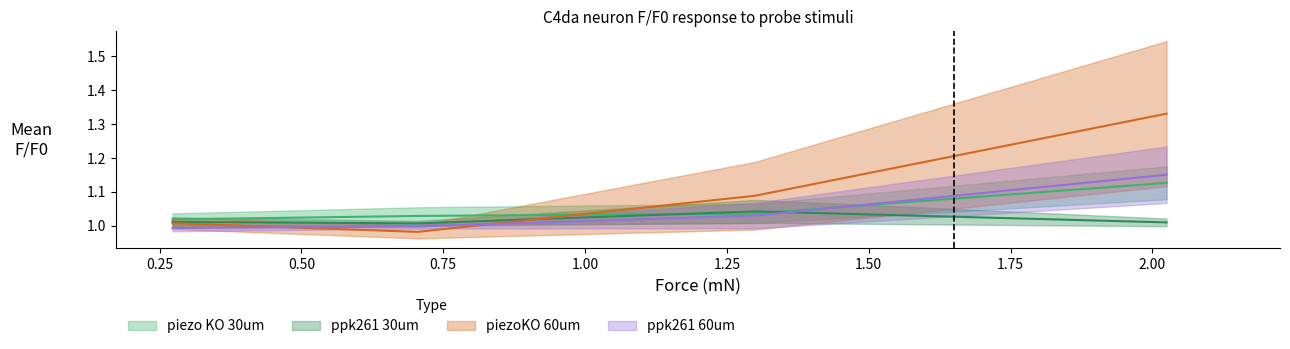

True or false: piezo KO 30um mean F/F0 has a value of 1.1 at 2.025.

True